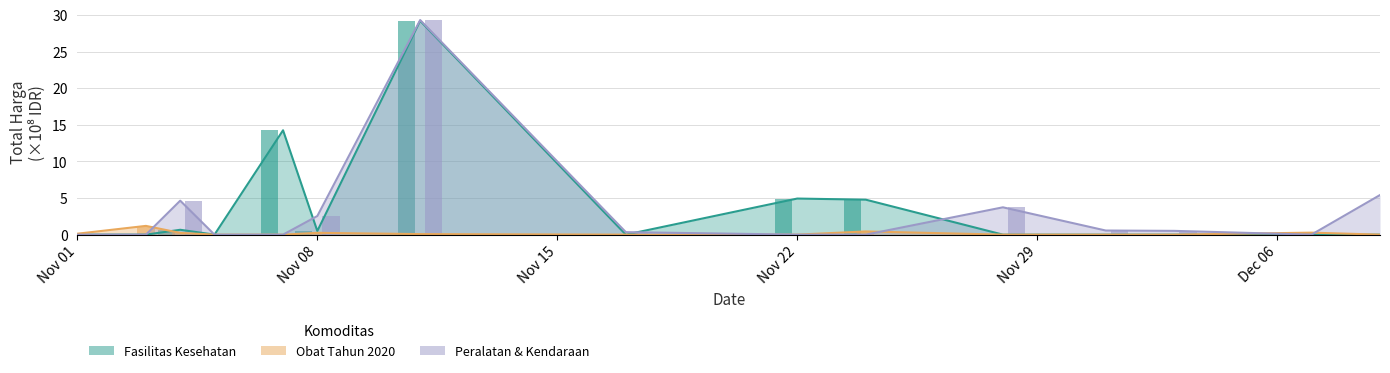

Are the bars grouped side by side (vs. stacked)?

Yes